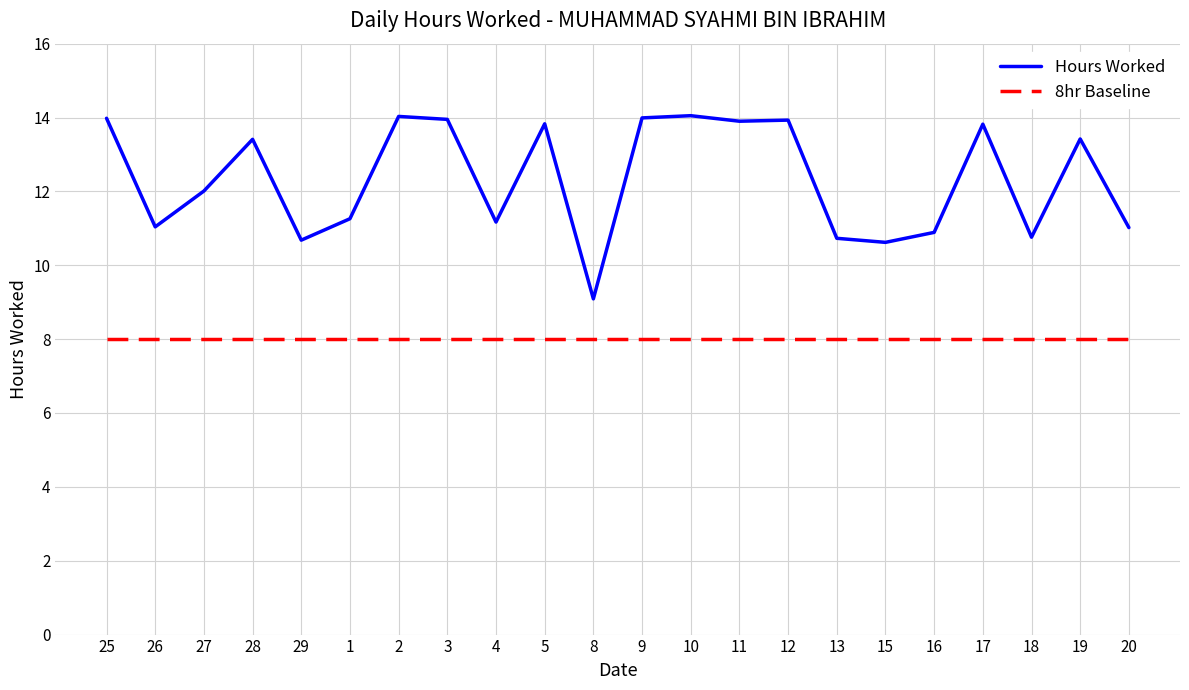

Which series changed the most between 25 and 19?

Hours Worked